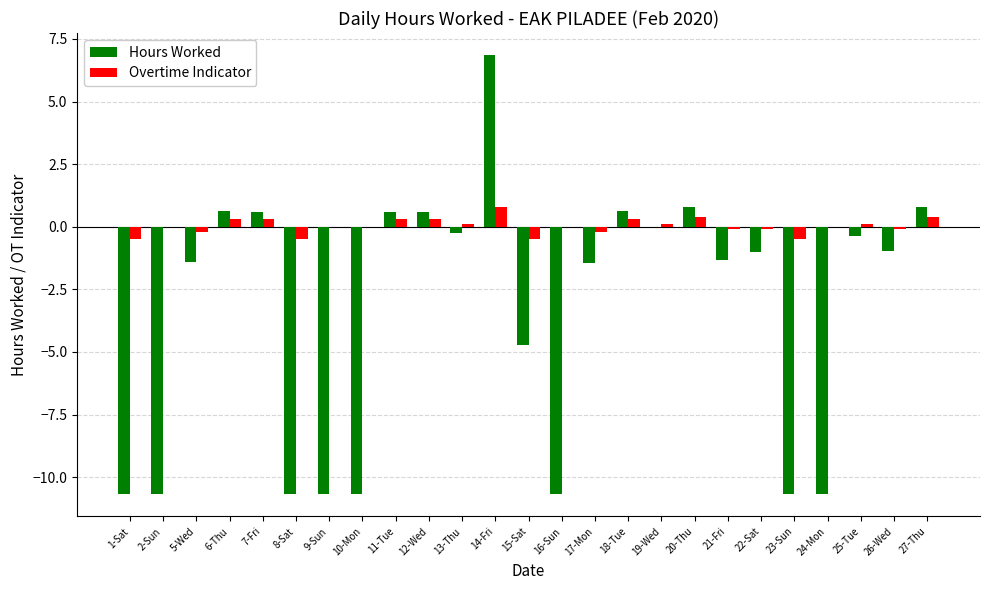

At which category is the sum across all series the highest?

14-Fri